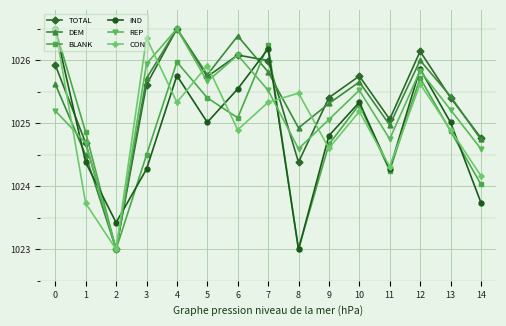

At which category does BLANK reach its first local peak?

4